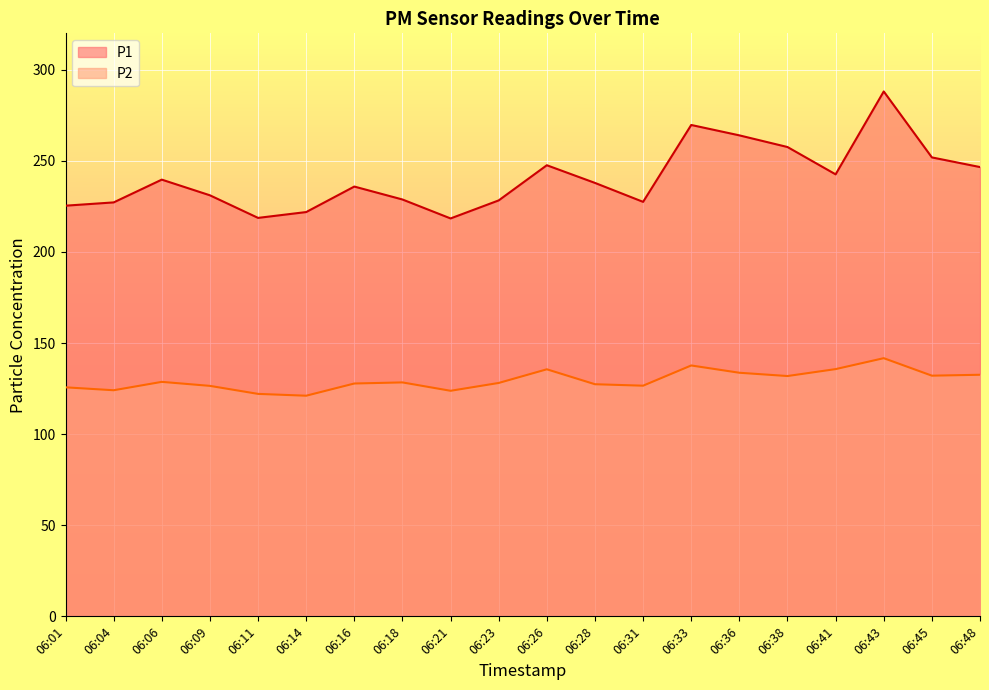

How many lines are shown in the chart?

2